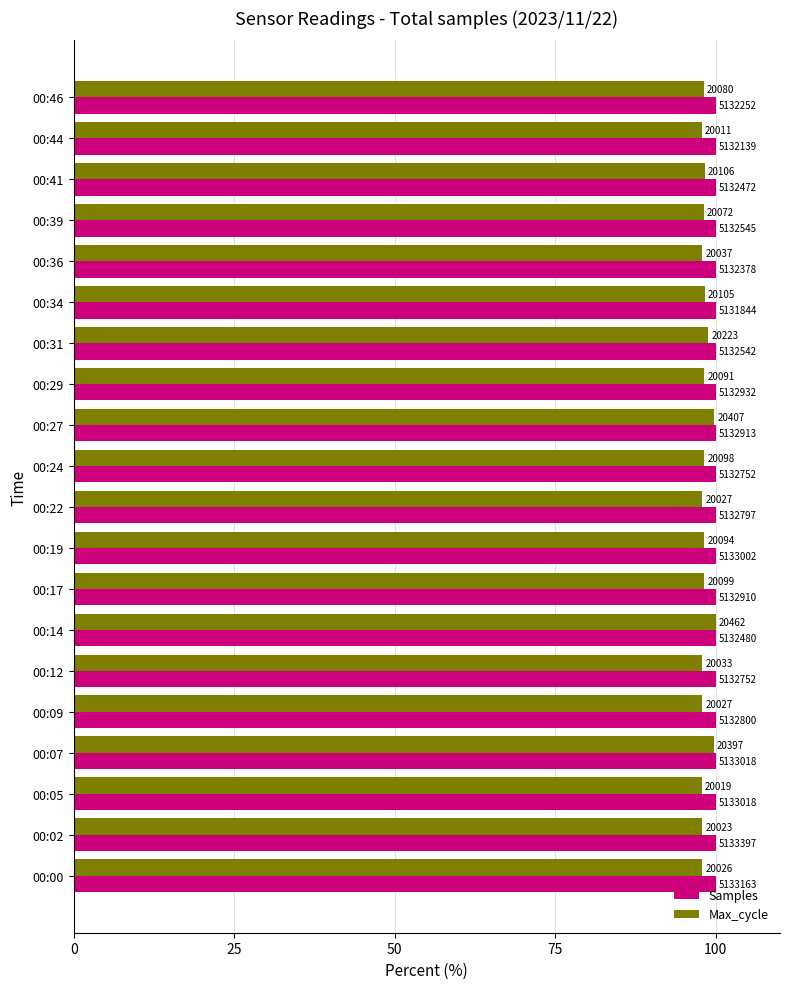

What are all the series names shown in the legend?

Samples, Max_cycle